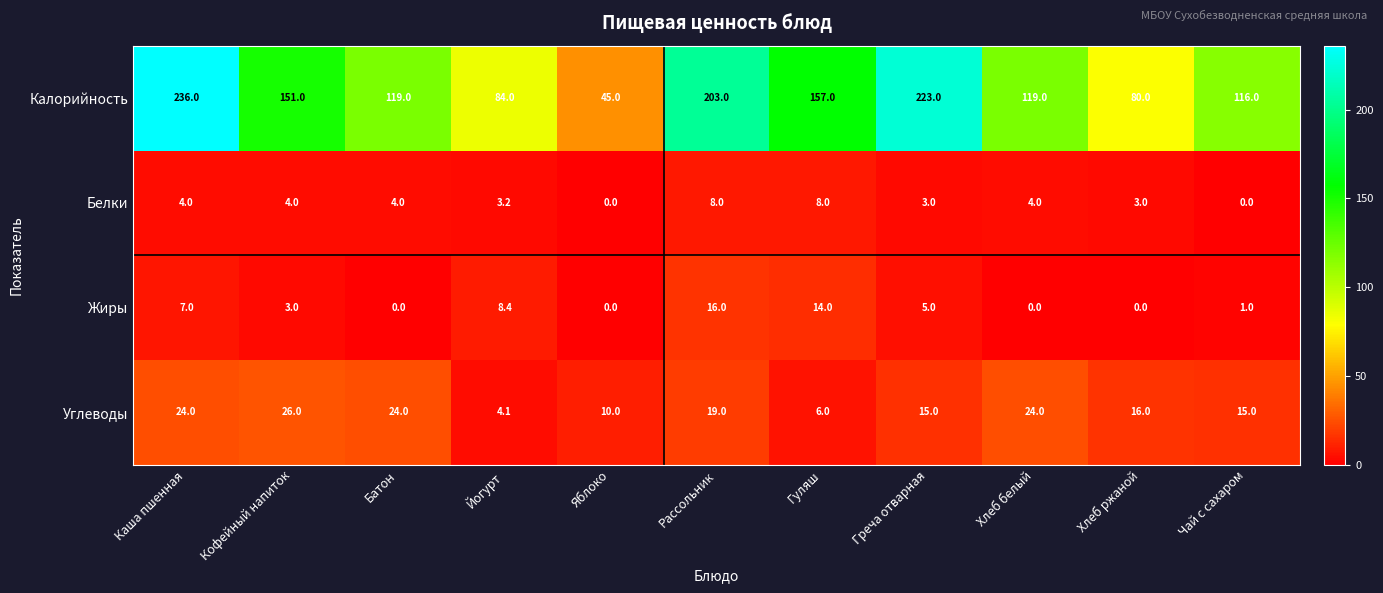

Which series has the largest total across all categories?

Калорийность